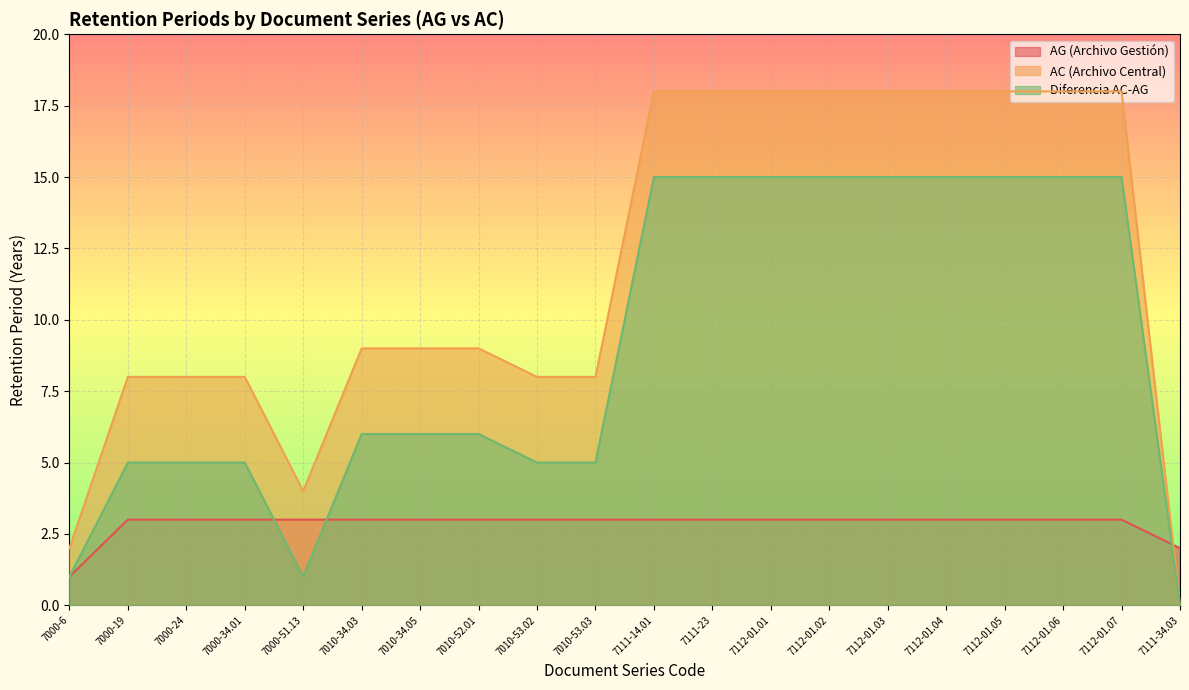

List the series in order of their peak value, highest first.

AC (Archivo Central), Diferencia AC-AG, AG (Archivo Gestión)